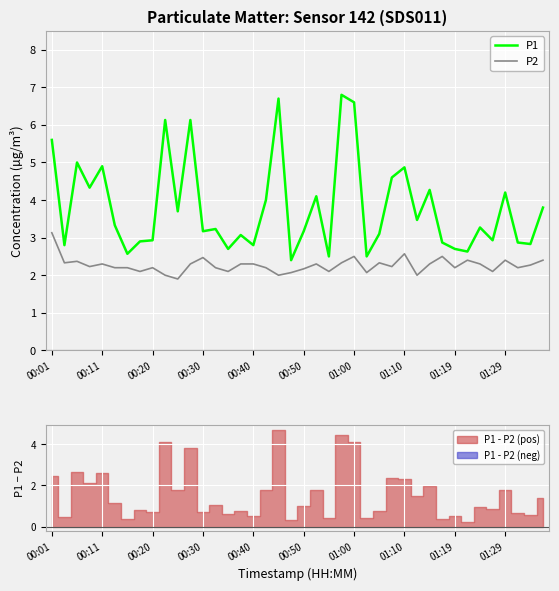

What are all the series names shown in the legend?

P1, P2